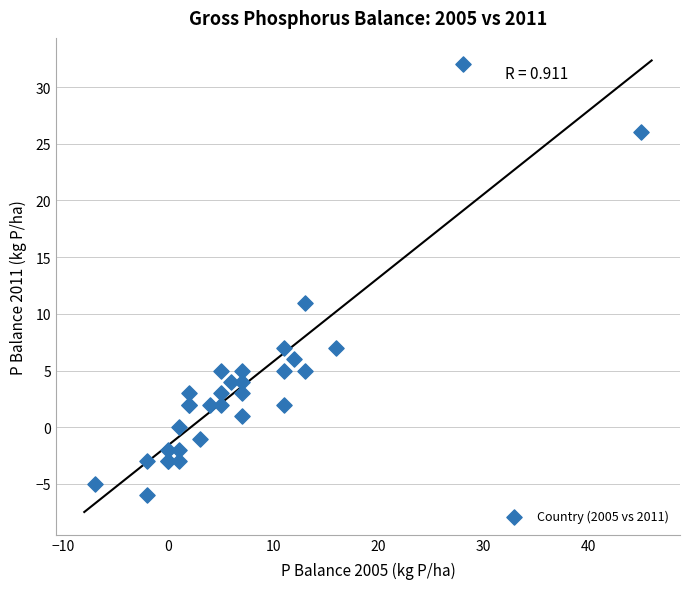

What Y value in the scatter plot is closest to 13?

11